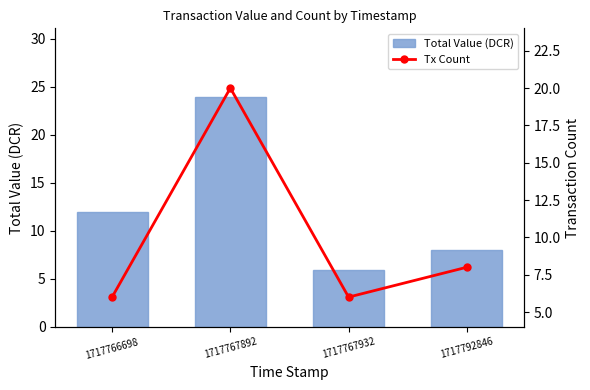

Reading right to left, what are all the values shown in this chart?

Total Value (DCR): 8.0	6.0	23.9	12.0
Tx Count: 8.0	6.0	20.0	6.0